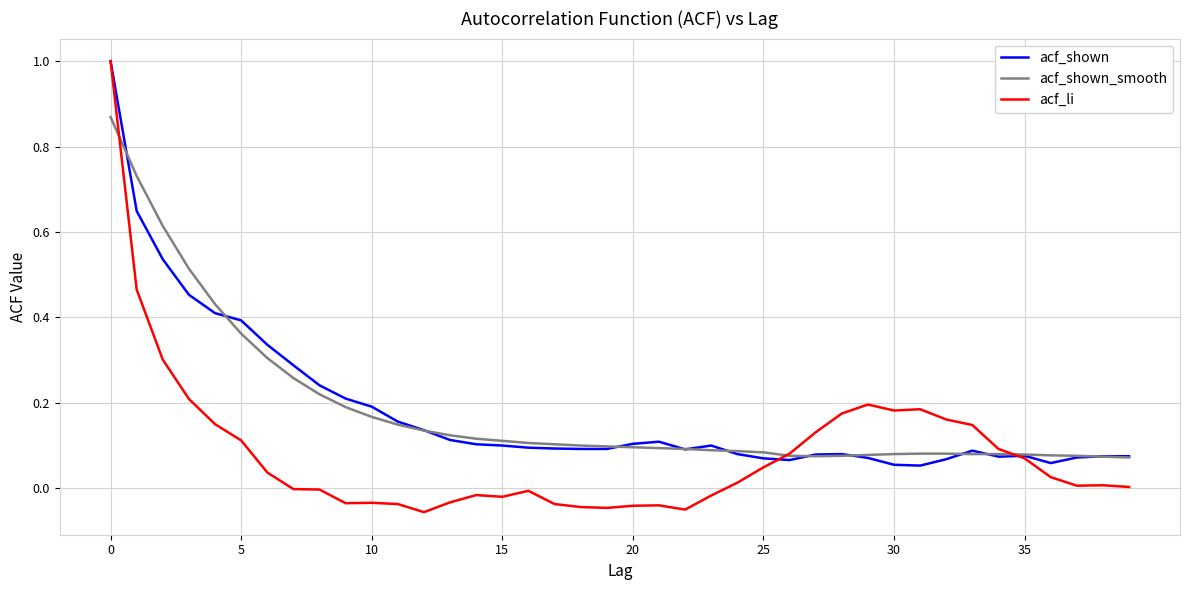

Count the number of categories in the chart.

40